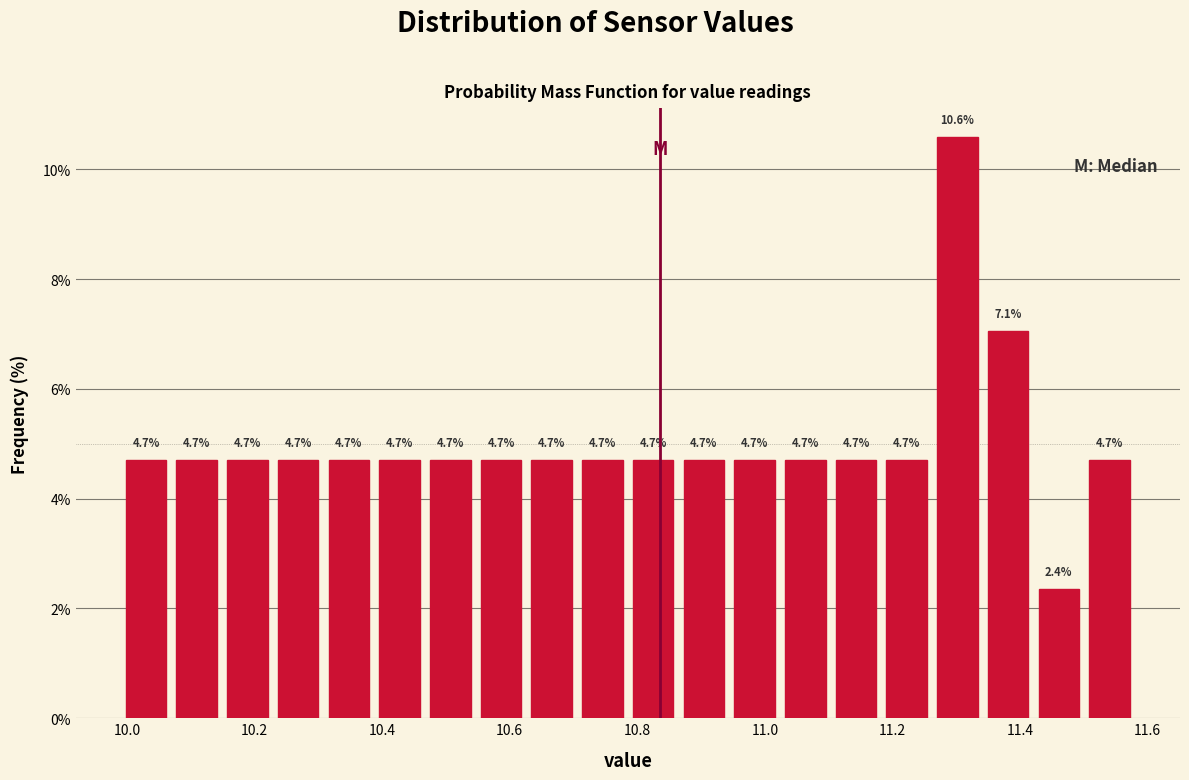

Around what value on the x-axis is the tallest bar? Give the approximate position of its centre, as read against the axis.

11.30